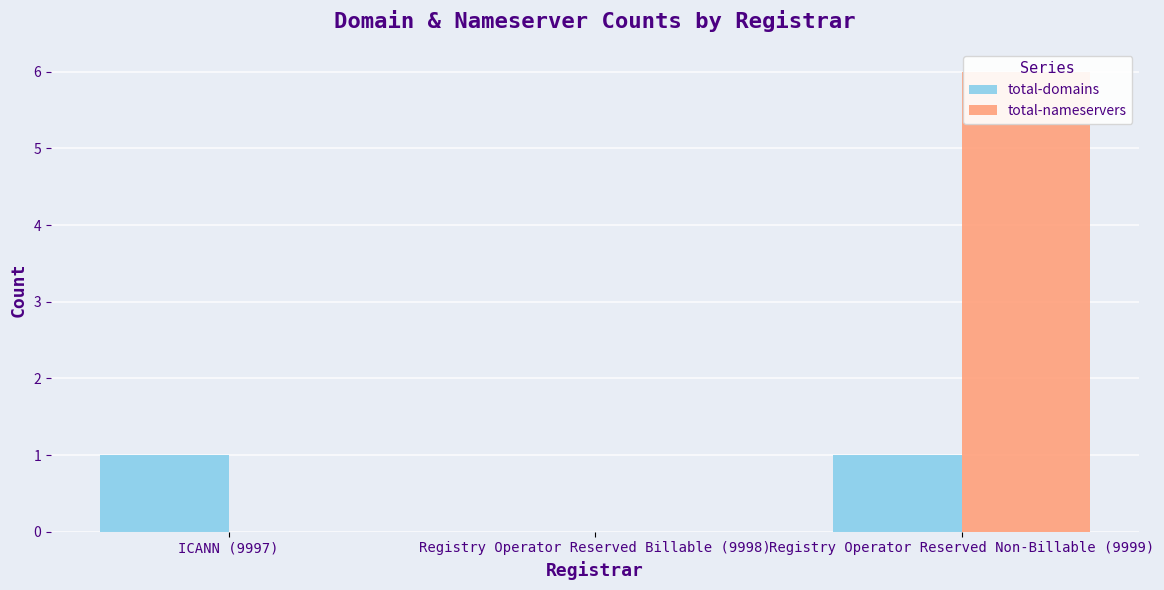

Which series has the largest total across all categories?

total-nameservers